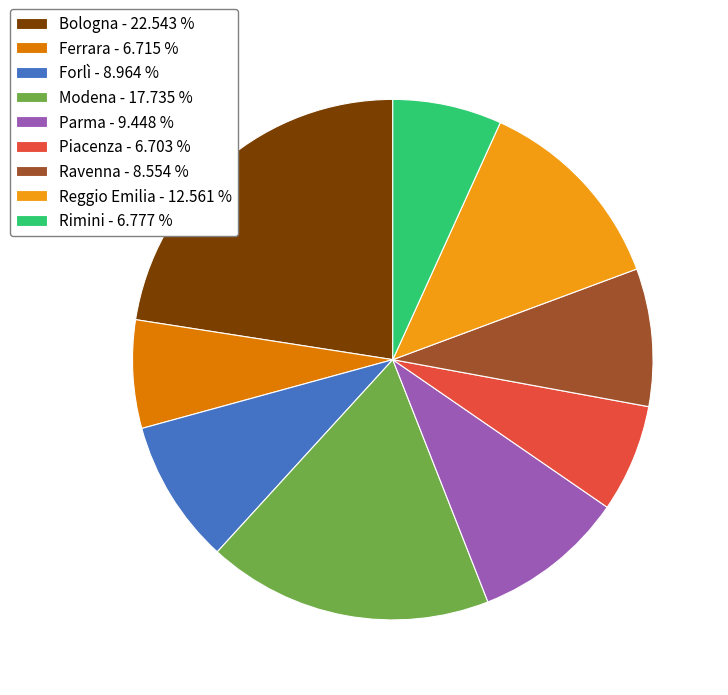

Do Ferrara - 6.715 % and Modena - 17.735 % together represent more than half of the pie?

No